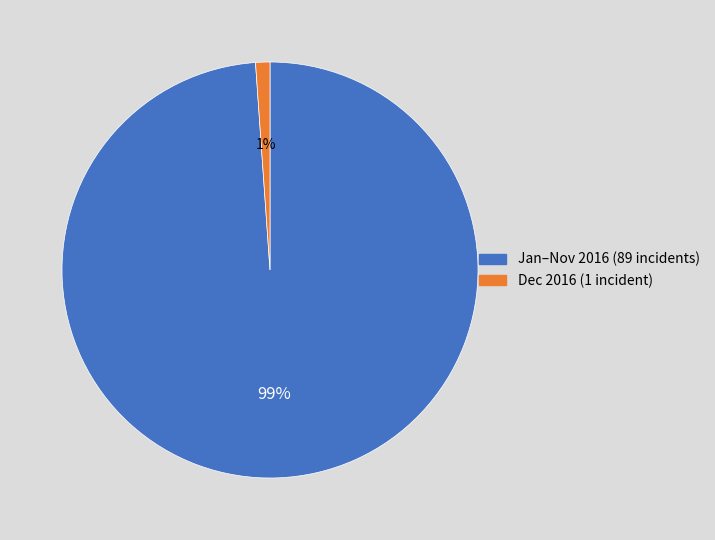

How many slices are in this pie chart?

2